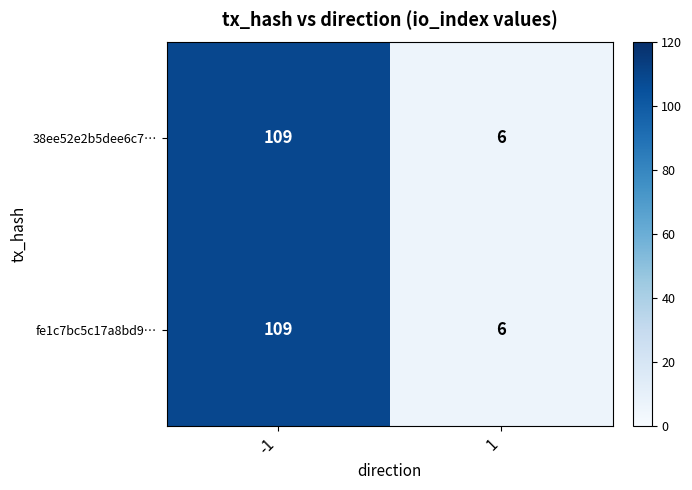

True or false: fe1c7bc5c17a8bd9… has a value of 109 at -1.

True